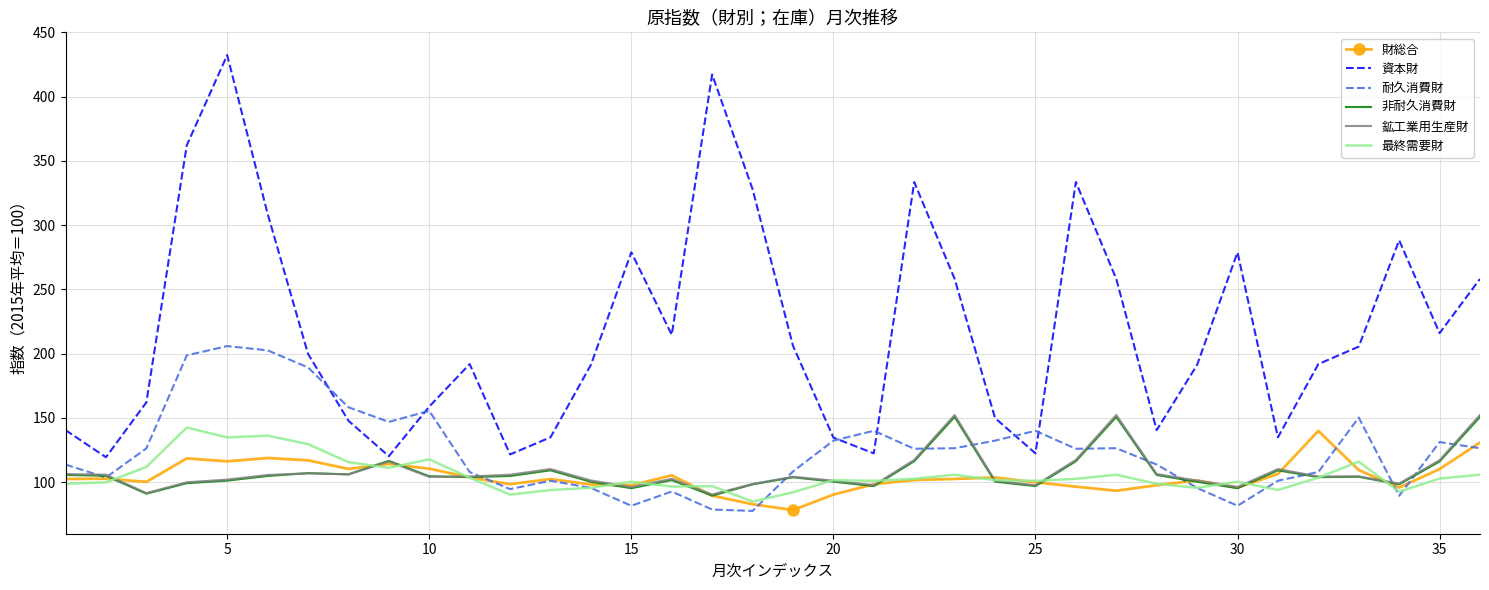

Which series has the largest range (max minus min)?

資本財